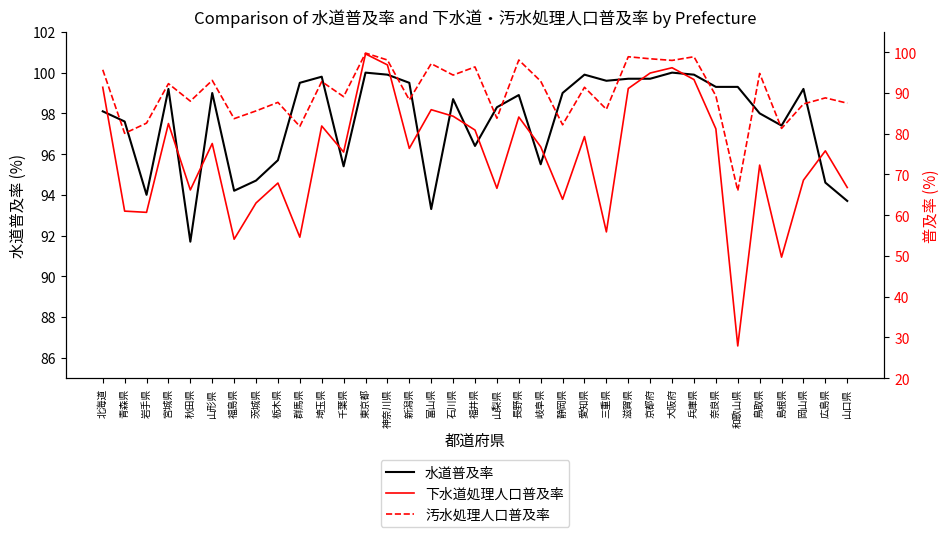

What is the total value across all series at 青森県?

238.7